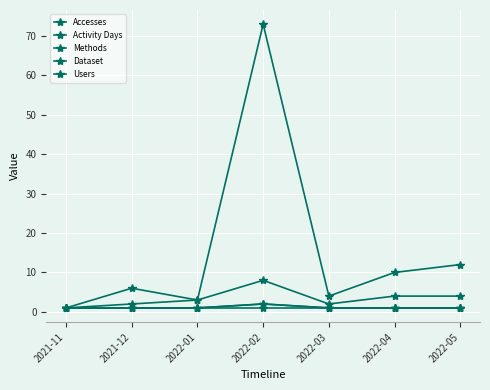

Is it true that Methods equals 2 at 2022-04?

False